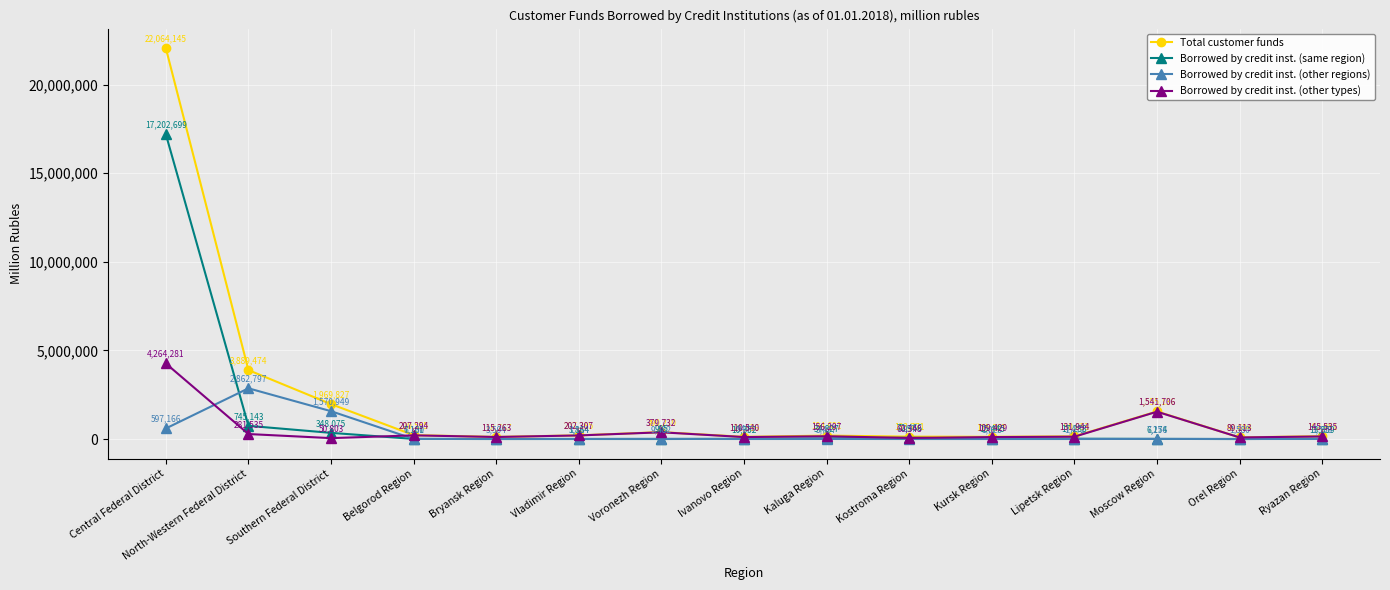

What is the average value of the Total customer funds series?

2093055